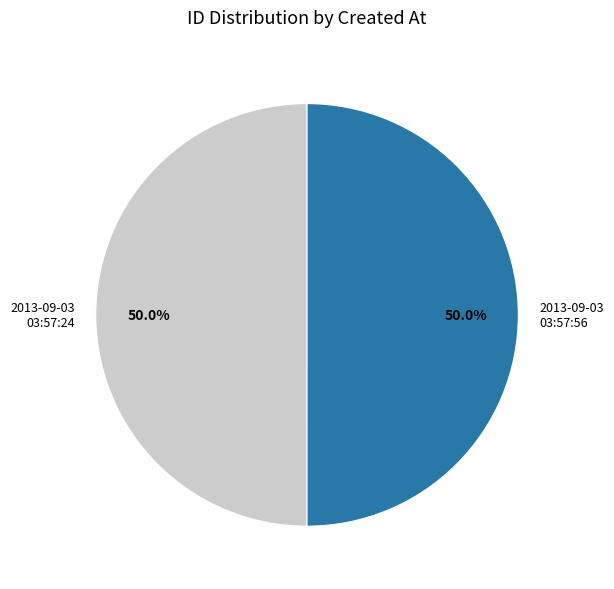

Count the number of slices in the pie.

2